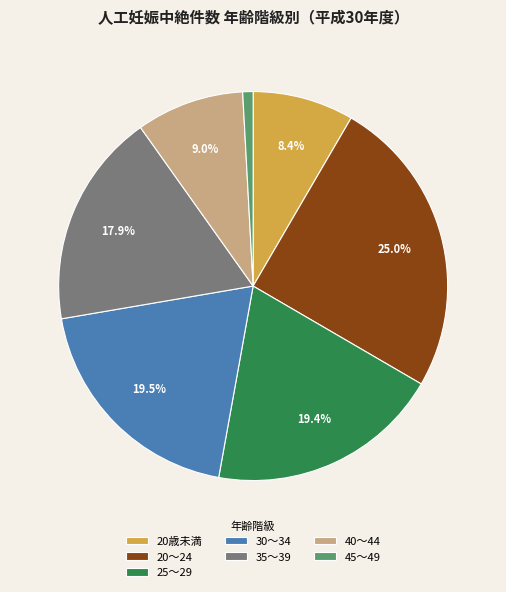

Is 20歳未満 the majority of the pie?

No